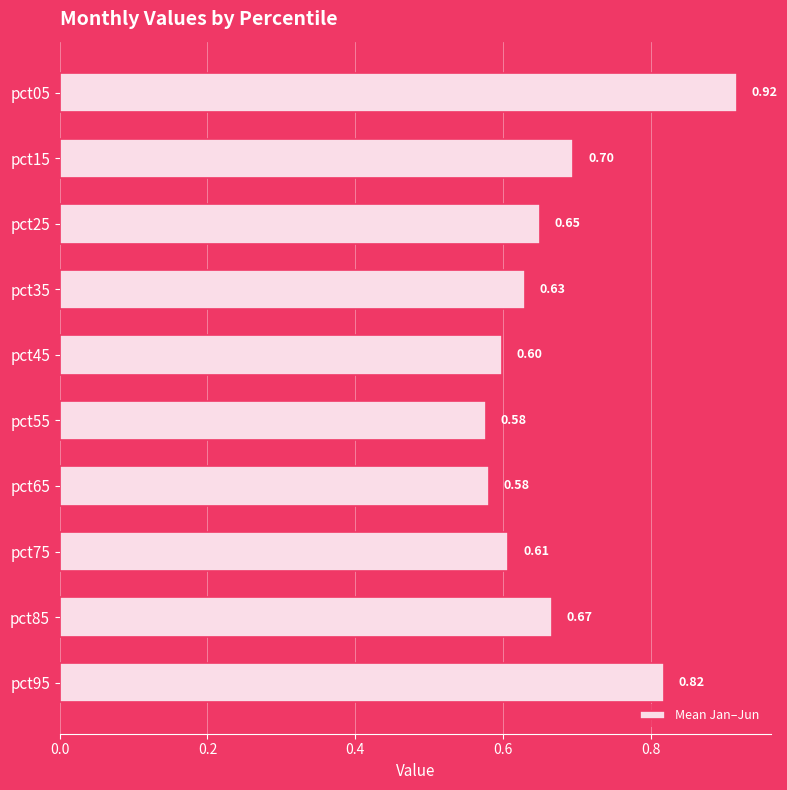

Between pct35 and pct85, which is larger?

pct85